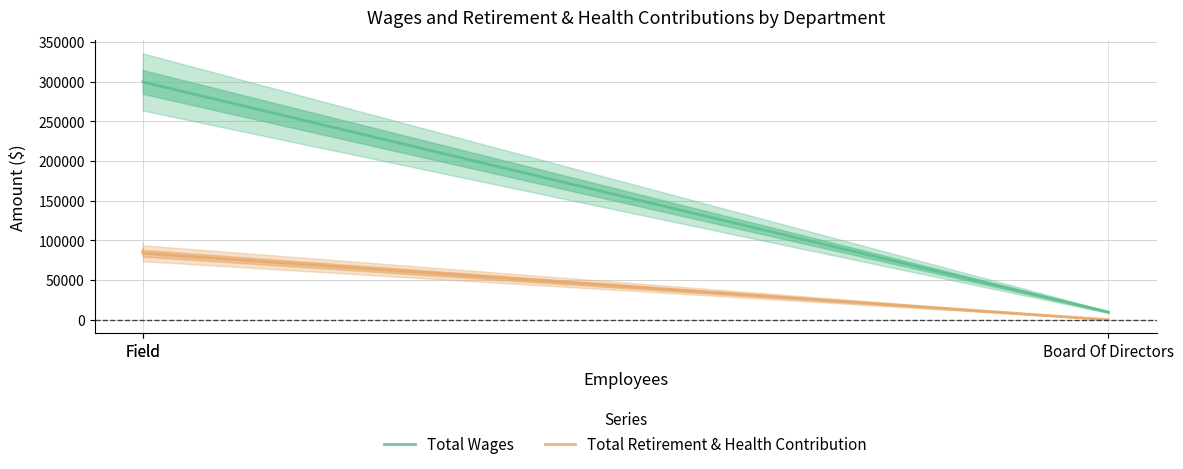

The value of Total Wages at Field is 299830. True or false?

True